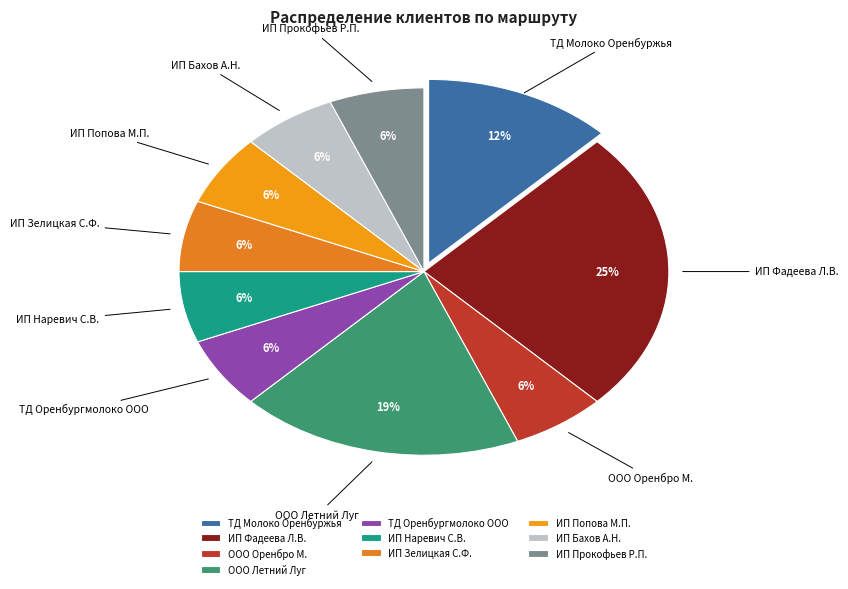

To the nearest percent, what is the average slice percentage?

10%